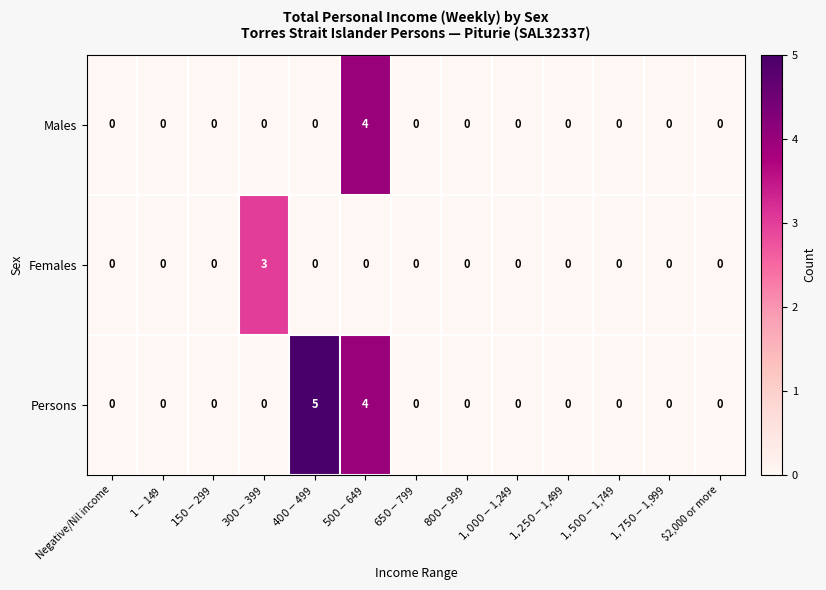

What is the sum of all Females values?

3